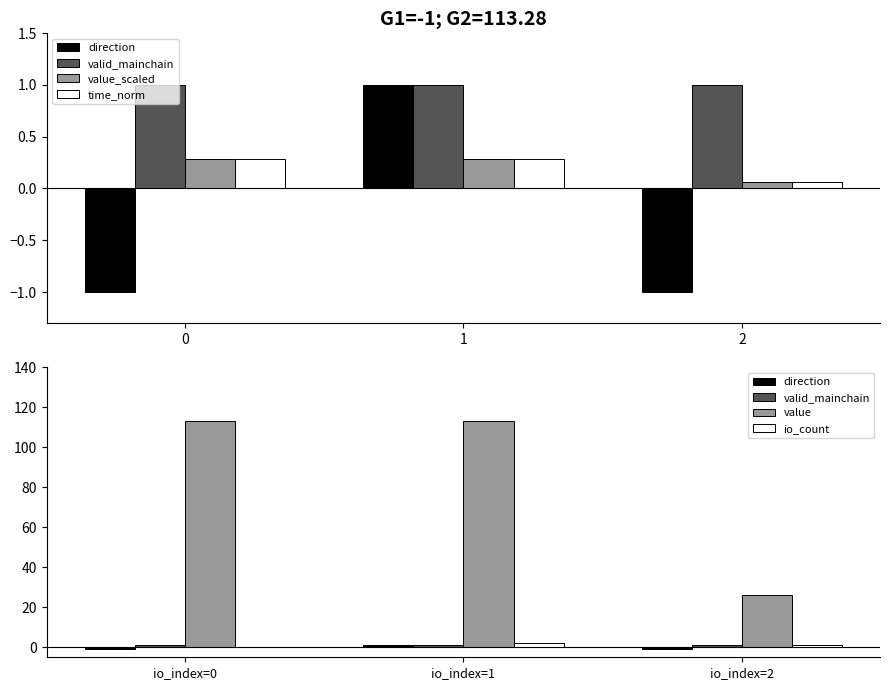

Does the chart contain stacked bars?

No